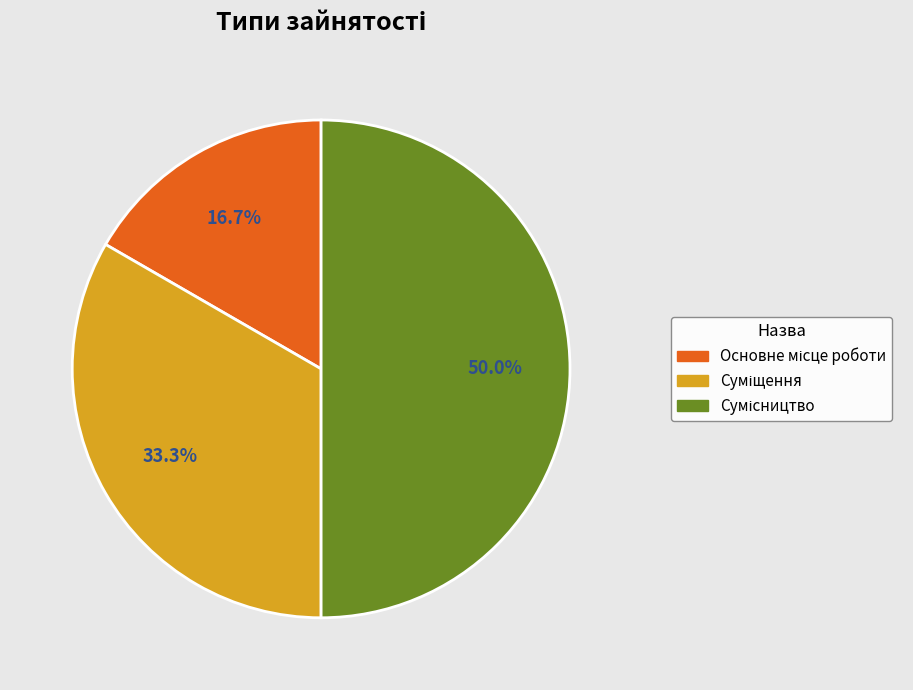

The Суміщення slice represents 33% of the pie. True or false?

True